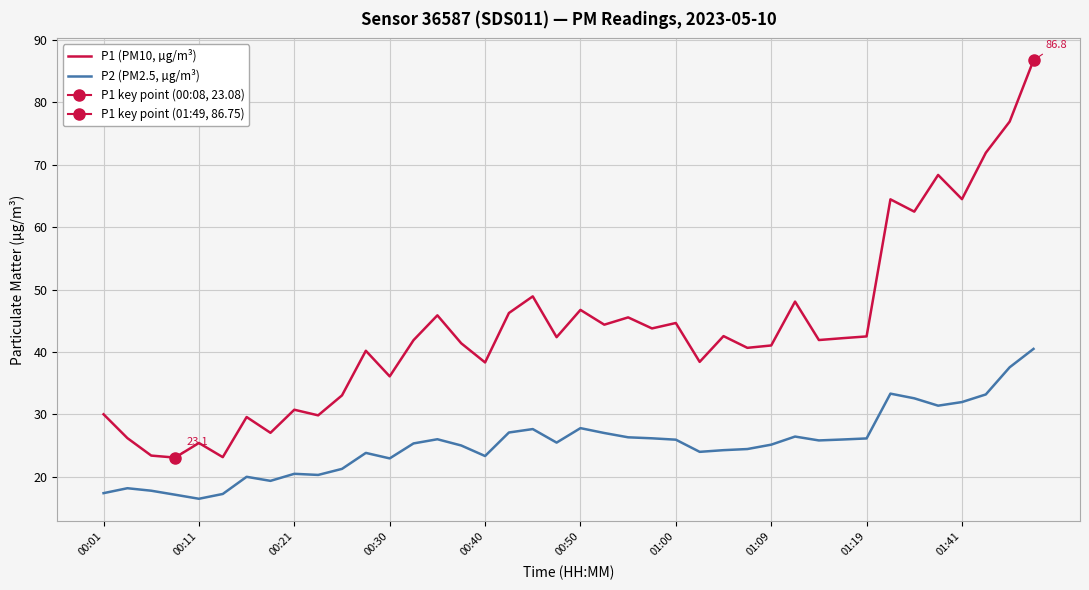

True or false: P2 (PM2.5, µg/m³) and P1 (PM10, µg/m³) cross at least once.

False